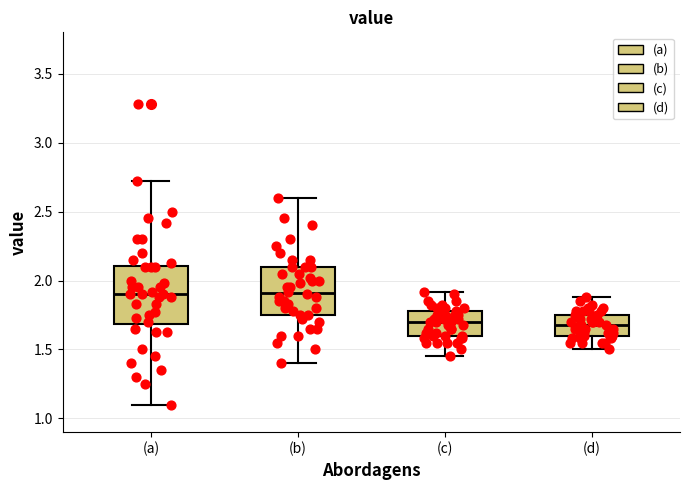

Where does the upper whisker of the box for (d) end on the y-axis? The values are not printed on the chart, so give them approximately, as read against the axis.

1.90